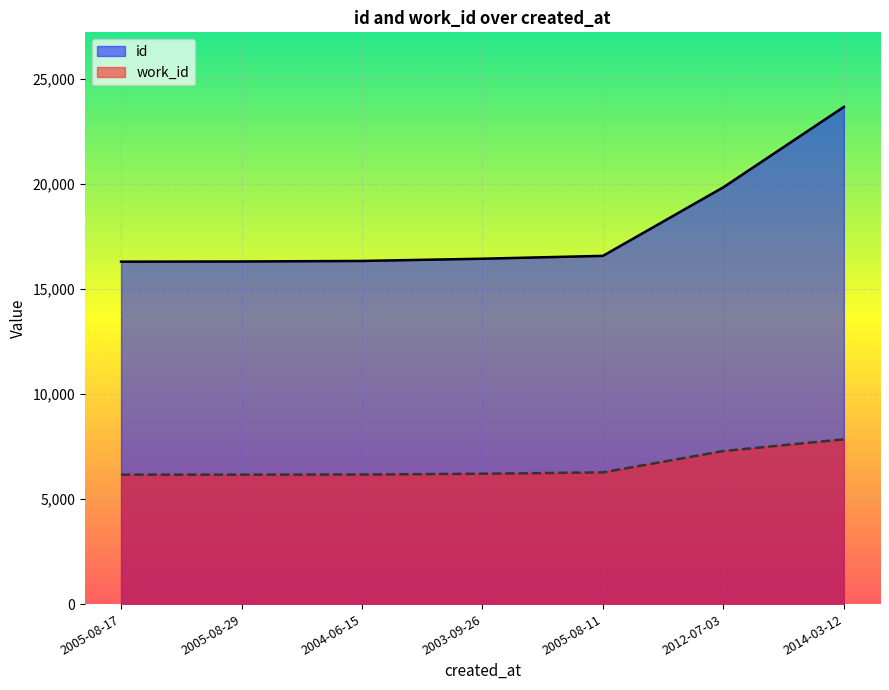

What is the average value of the id series?

17927